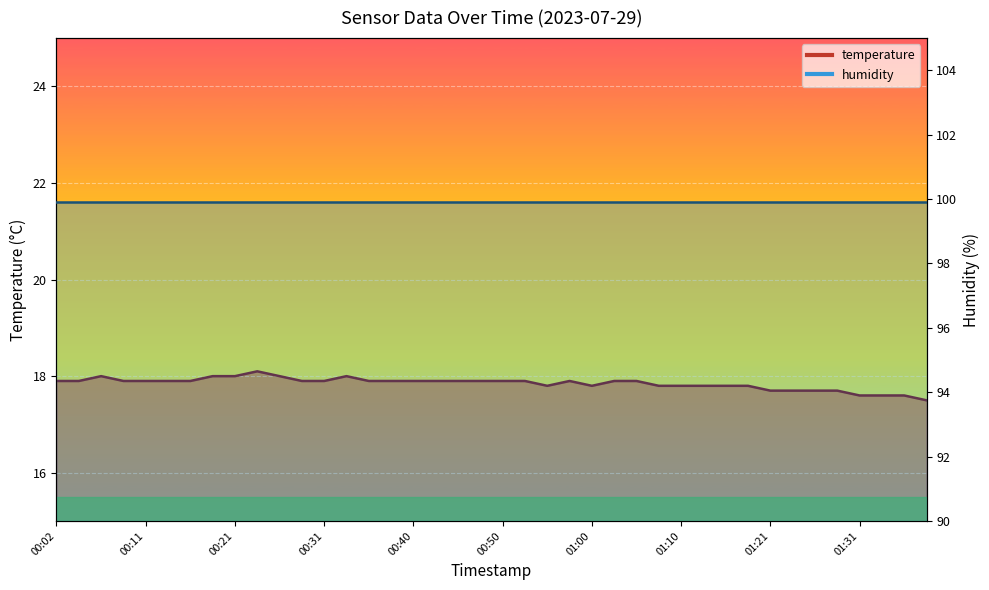

Reading right to left, list all the values displayed in this chart.

01:38=17.5	01:36=17.6	01:33=17.6	01:31=17.6	01:28=17.7	01:26=17.7	01:23=17.7	01:21=17.7	01:18=17.8	01:16=17.8	01:13=17.8	01:10=17.8	01:08=17.8	01:05=17.9	01:02=17.9	01:00=17.8	00:57=17.9	00:55=17.8	00:53=17.9	00:50=17.9	00:48=17.9	00:45=17.9	00:43=17.9	00:40=17.9	00:38=17.9	00:35=17.9	00:33=18.0	00:31=17.9	00:28=17.9	00:26=18.0	00:23=18.1	00:21=18.0	00:18=18.0	00:16=17.9	00:14=17.9	00:11=17.9	00:09=17.9	00:06=18.0	00:04=17.9	00:02=17.9